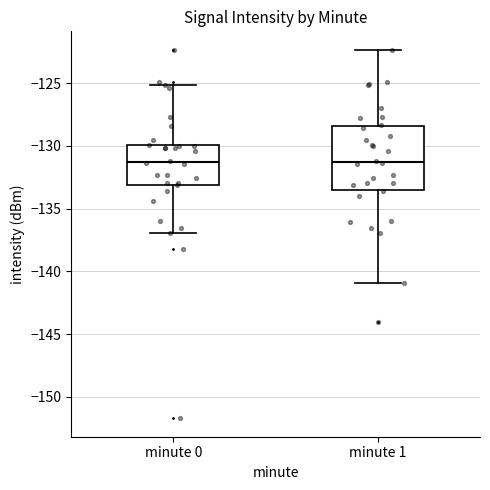

Which box is the tallest, from its lower edge to its upper edge?

minute 1